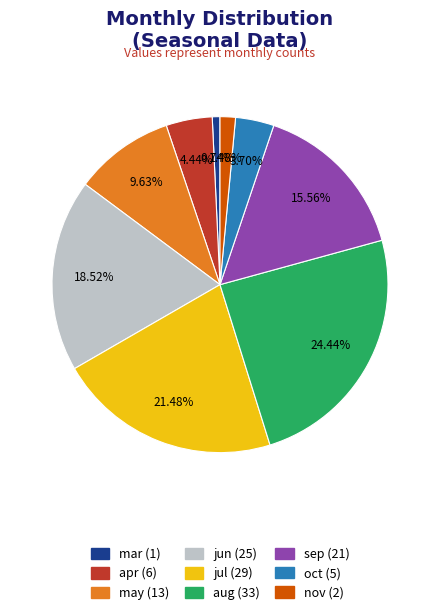

How many slices are in this pie chart?

9